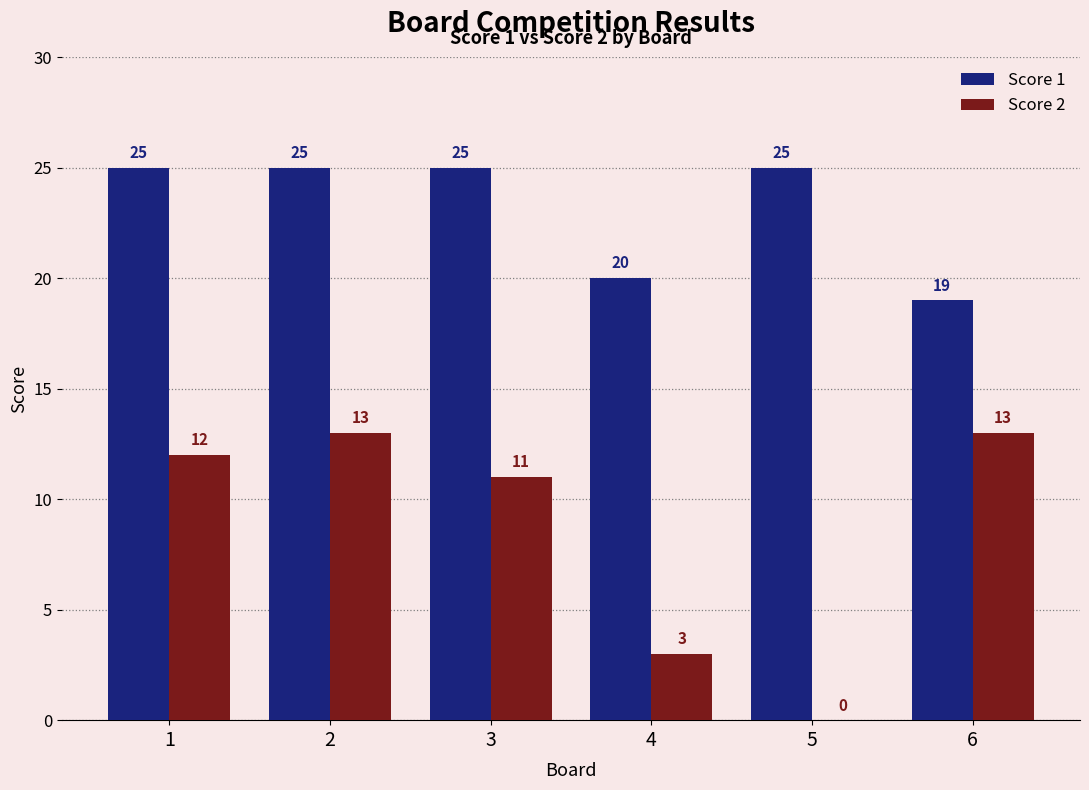

Reading left to right, extract all data points from this chart.

Score 1: 25	25	25	20	25	19
Score 2: 12	13	11	3	0	13